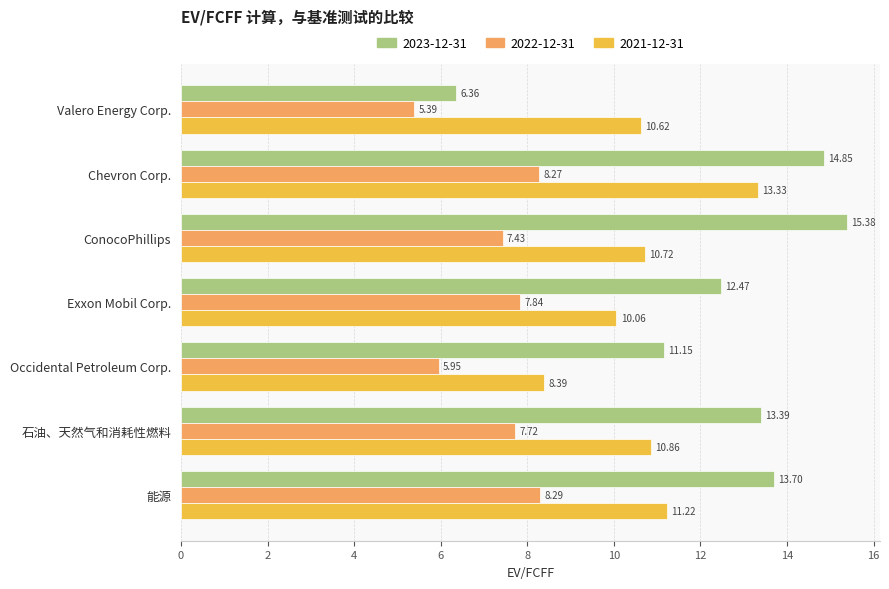

Which series changed the most between Chevron Corp. and ConocoPhillips?

2021-12-31